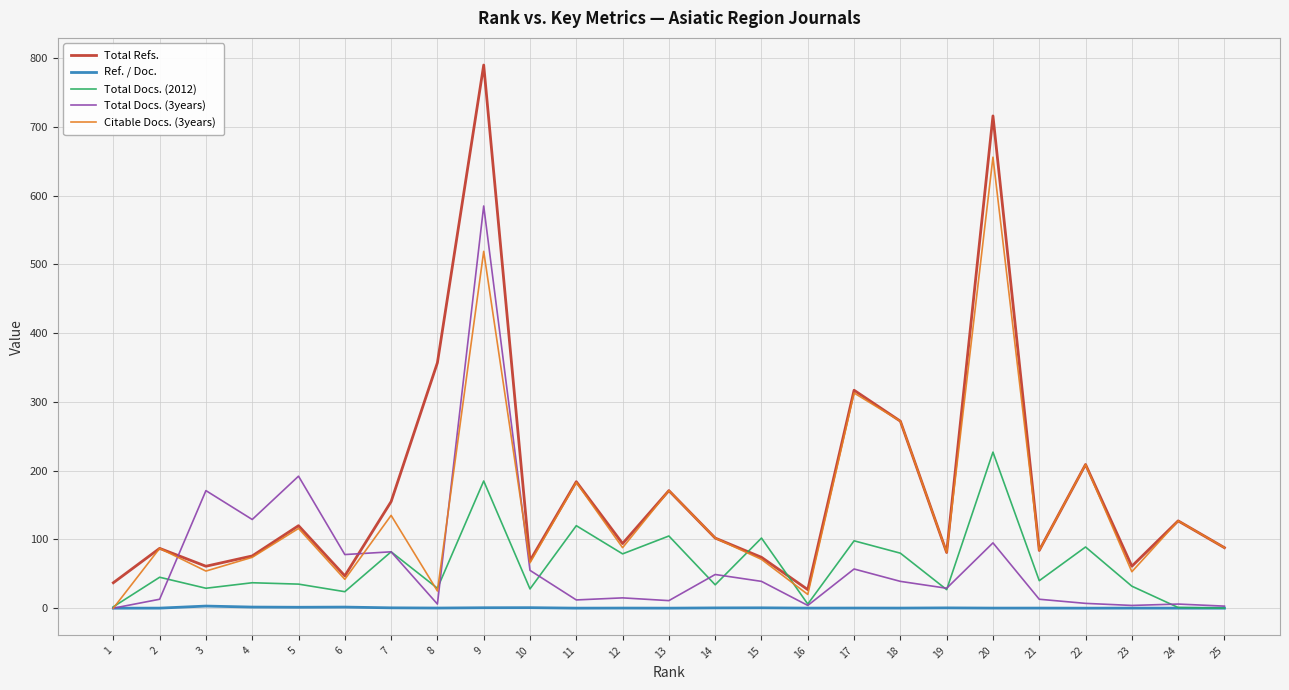

What are all the series names shown in the legend?

Total Refs., Ref. / Doc., Total Docs. (2012), Total Docs. (3years), Citable Docs. (3years)